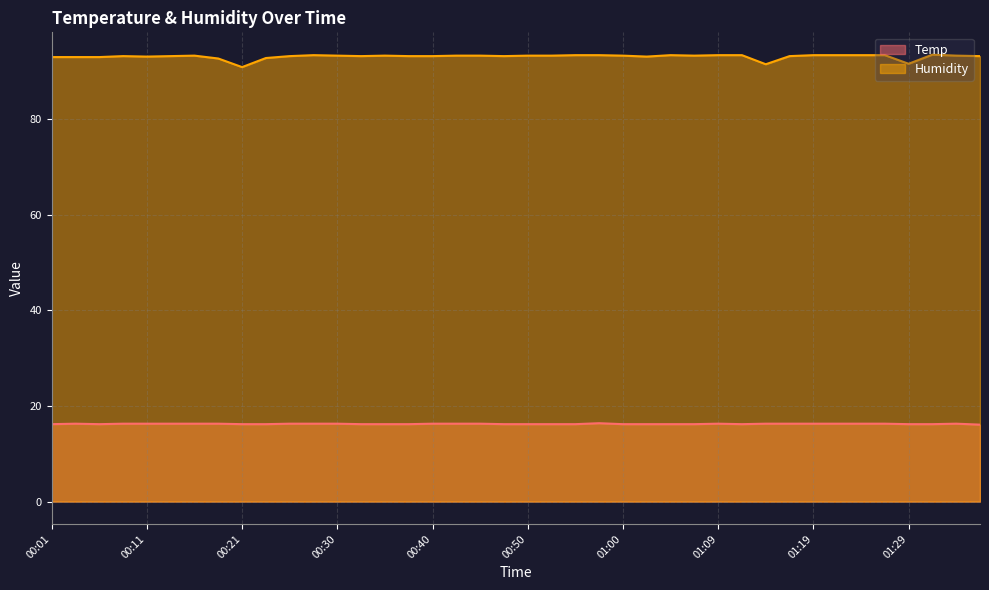

Between 01:29 and 00:11, which is larger?

00:11